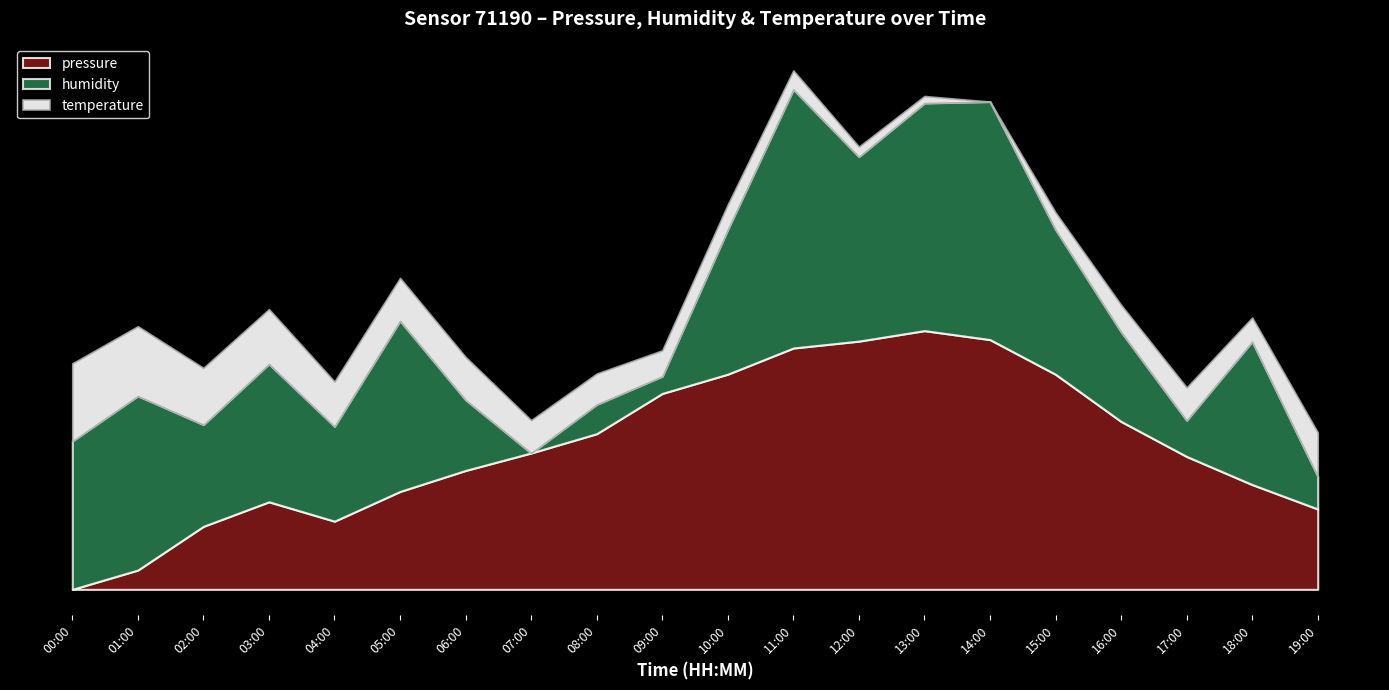

At which category is the sum across all series the highest?

11:00